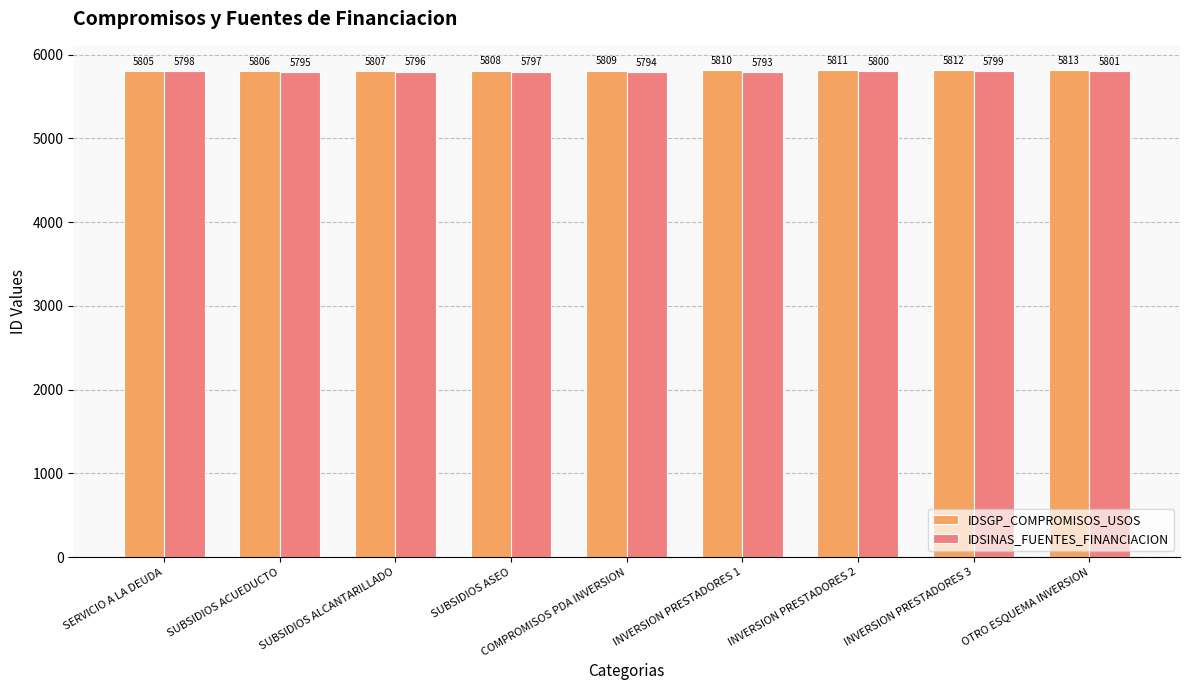

Rank the categories by IDSINAS_FUENTES_FINANCIACION value from highest to lowest.

OTRO ESQUEMA INVERSION, INVERSION PRESTADORES 2, INVERSION PRESTADORES 3, SERVICIO A LA DEUDA, SUBSIDIOS ASEO, SUBSIDIOS ALCANTARILLADO, SUBSIDIOS ACUEDUCTO, COMPROMISOS PDA INVERSION, INVERSION PRESTADORES 1